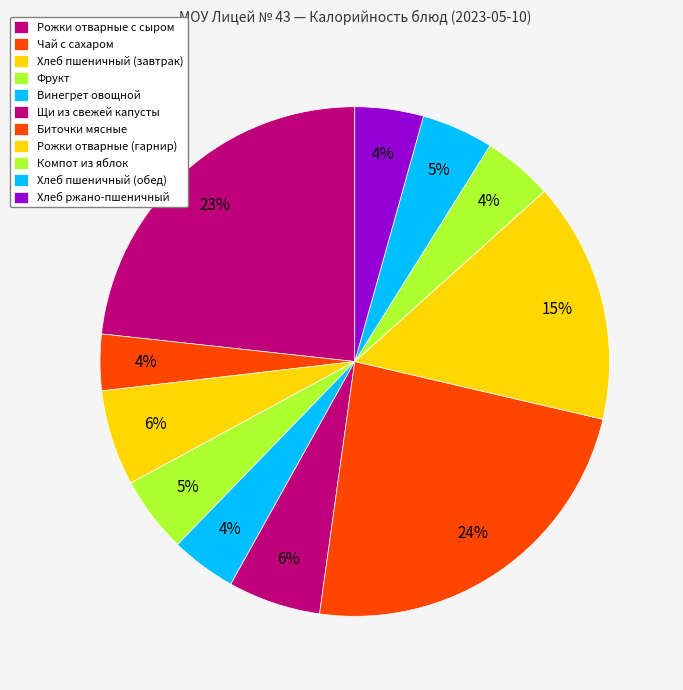

What is the smallest slice in the pie chart?

Чай с сахаром